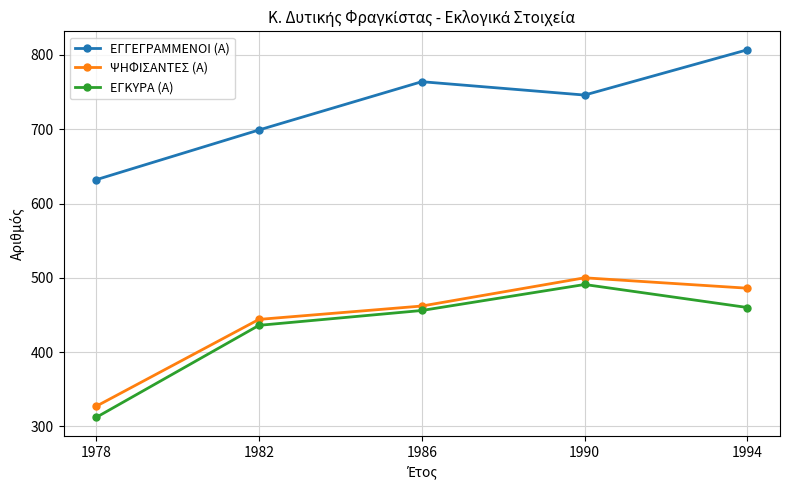

True or false: ΕΓΓΕΓΡΑΜΜΕΝΟΙ (Α) and ΨΗΦΙΣΑΝΤΕΣ (Α) cross at least once.

False